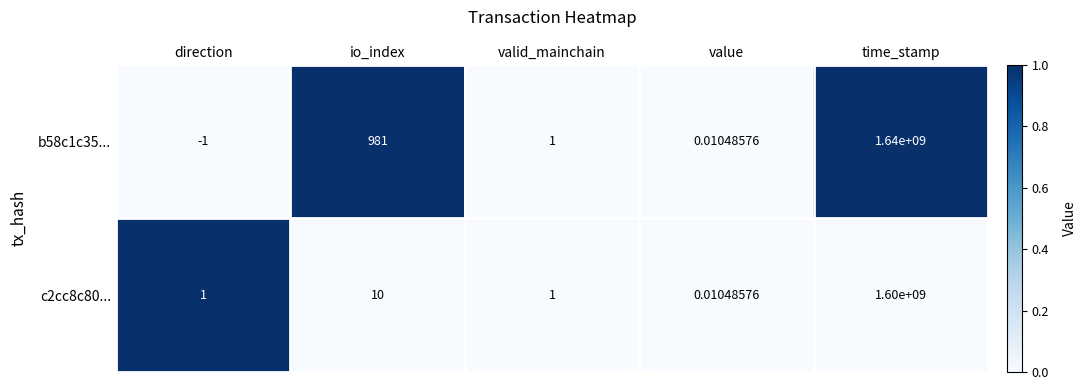

Where is c2cc8c80... nearest to the value 800000000?

io_index